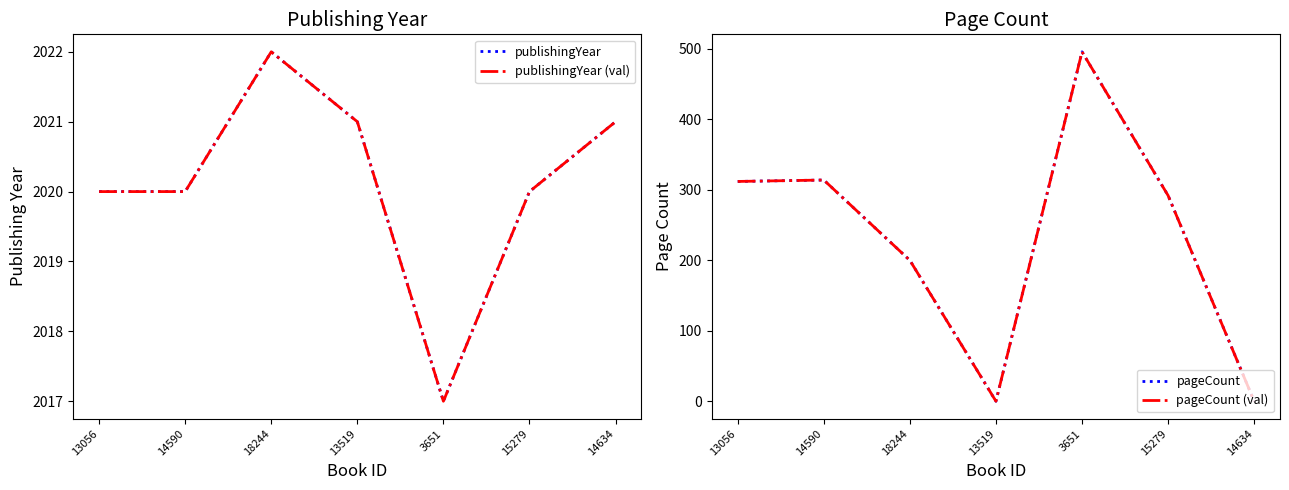

How many lines are shown in the chart?

4